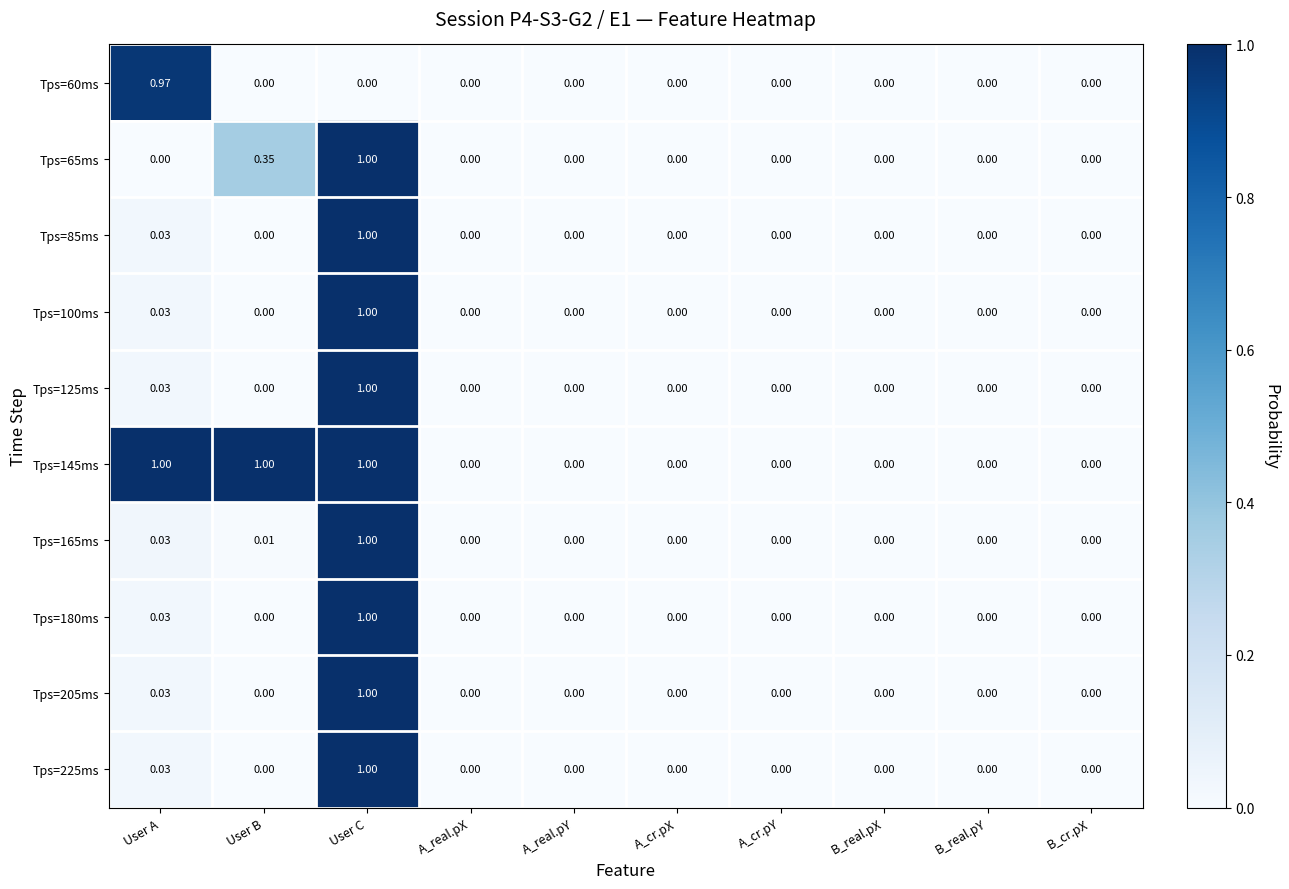

Which category has the highest value in the Tps=60ms series?

User A